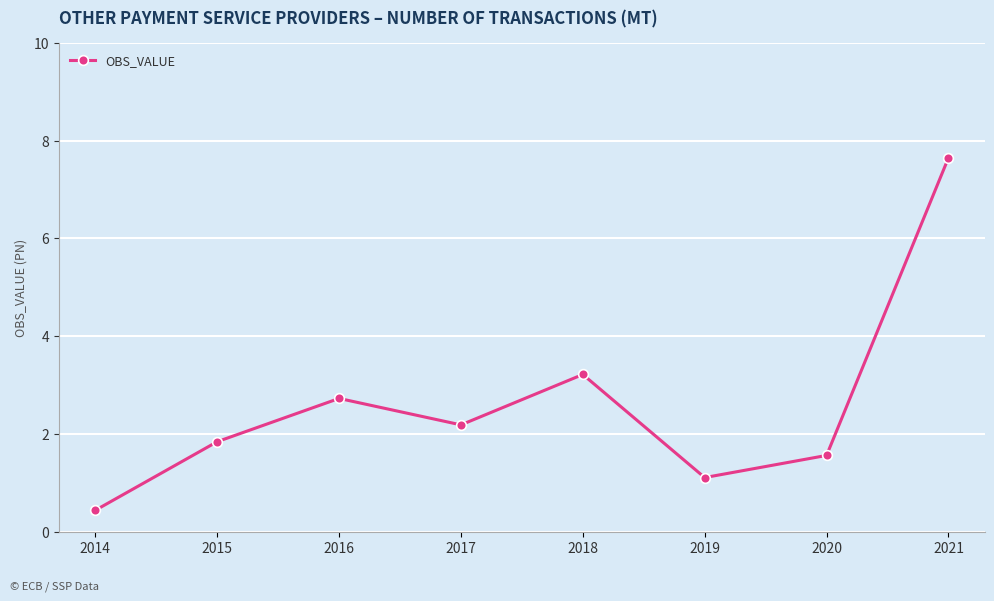

List the labels in order of value, smallest first.

2014, 2019, 2020, 2015, 2017, 2016, 2018, 2021